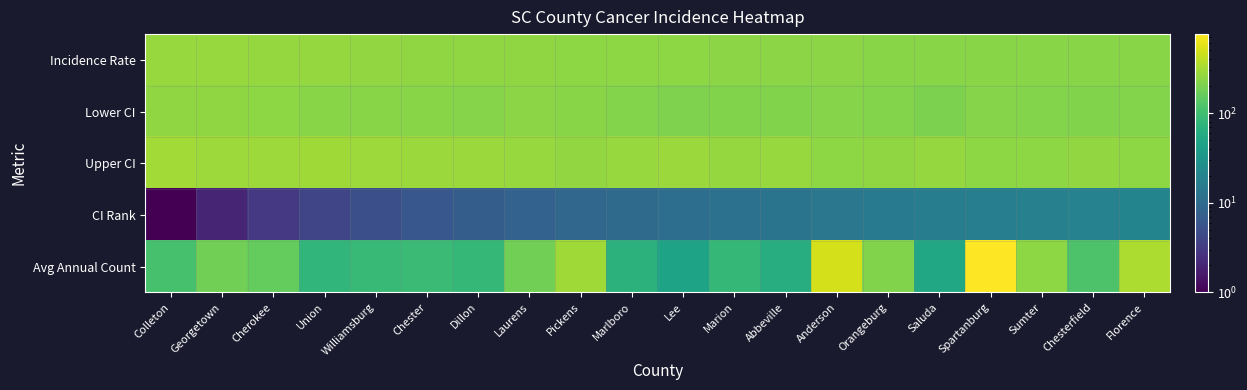

Reading left to right, transcribe all the data shown in this chart.

Incidence Rate: Colleton=274.4	Georgetown=270.4	Cherokee=264.0	Union=264.0	Williamsburg=260.1	Chester=255.6	Dillon=255.3	Laurens=254.4	Pickens=248.1	Marlboro=246.8	Lee=244.3	Marion=242.9	Abbeville=241.7	Anderson=239.2	Orangeburg=236.4	Saluda=236.2	Spartanburg=236.2	Sumter=235.2	Chesterfield=235.1	Florence=232.2
Lower CI: Colleton=250.6	Georgetown=251.3	Cherokee=245.1	Union=236.6	Williamsburg=234.6	Chester=231.4	Dillon=230.1	Laurens=237.4	Pickens=235.0	Marlboro=220.8	Lee=212.0	Marion=218.6	Abbeville=213.9	Anderson=229.4	Orangeburg=221.5	Saluda=206.8	Spartanburg=228.4	Sumter=221.6	Chesterfield=215.6	Florence=220.7
Upper CI: Colleton=300.1	Georgetown=290.8	Cherokee=284.0	Union=293.8	Williamsburg=287.7	Chester=281.8	Dillon=282.6	Laurens=272.4	Pickens=261.8	Marlboro=275.2	Lee=280.4	Marion=269.3	Abbeville=272.4	Anderson=249.2	Orangeburg=252.2	Saluda=269.0	Spartanburg=244.1	Sumter=249.4	Chesterfield=256.1	Florence=244.2
CI Rank: Colleton=1.0	Georgetown=2.0	Cherokee=3.0	Union=4.0	Williamsburg=5.0	Chester=6.0	Dillon=7.0	Laurens=8.0	Pickens=9.0	Marlboro=10.0	Lee=11.0	Marion=12.0	Abbeville=13.0	Anderson=14.0	Orangeburg=15.0	Saluda=16.0	Spartanburg=17.0	Sumter=18.0	Chesterfield=19.0	Florence=20.0
Avg Annual Count: Colleton=111.0	Georgetown=184.0	Cherokee=157.0	Union=79.0	Williamsburg=88.0	Chester=92.0	Dillon=83.0	Laurens=186.0	Pickens=296.0	Marlboro=71.0	Lee=47.0	Marion=84.0	Abbeville=63.0	Anderson=496.0	Orangeburg=216.0	Saluda=53.0	Spartanburg=760.0	Sumter=248.0	Chesterfield=118.0	Florence=332.0